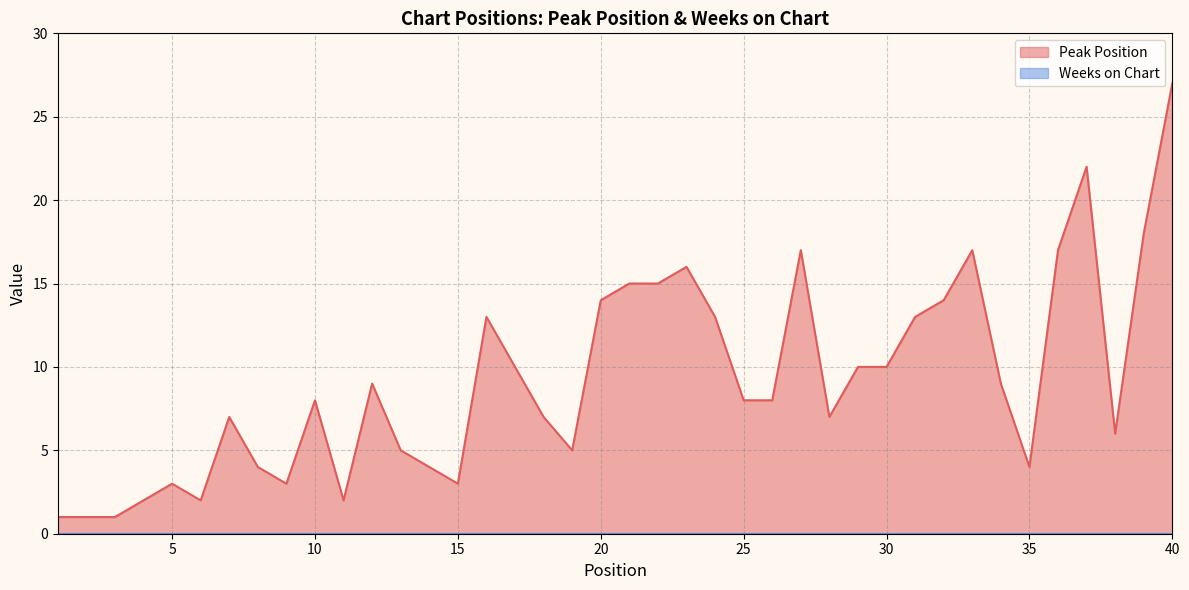

How many lines are shown in the chart?

2